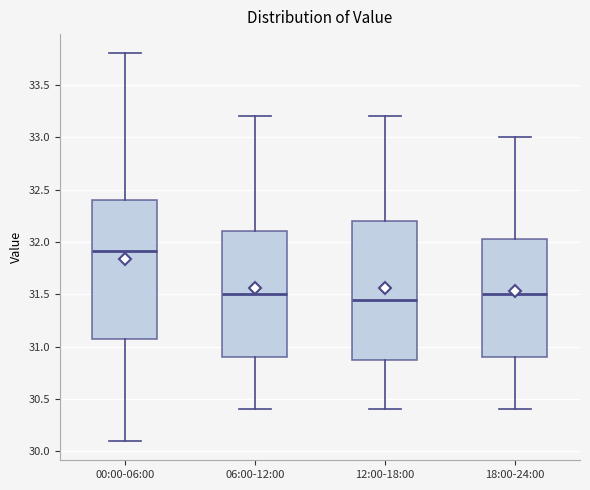

Reading left to right, read every box against the y-axis: the position of its median line, the range the box covers, and the ends of its whiskers. The values are not printed on the chart, so give them approximately, as read against the axis.

00:00-06:00: median 31.90, box 31.05 to 32.40, whiskers 30.10 to 33.80
06:00-12:00: median 31.50, box 30.90 to 32.10, whiskers 30.40 to 33.20
12:00-18:00: median 31.45, box 30.90 to 32.20, whiskers 30.40 to 33.20
18:00-24:00: median 31.50, box 30.90 to 32.05, whiskers 30.40 to 33.00